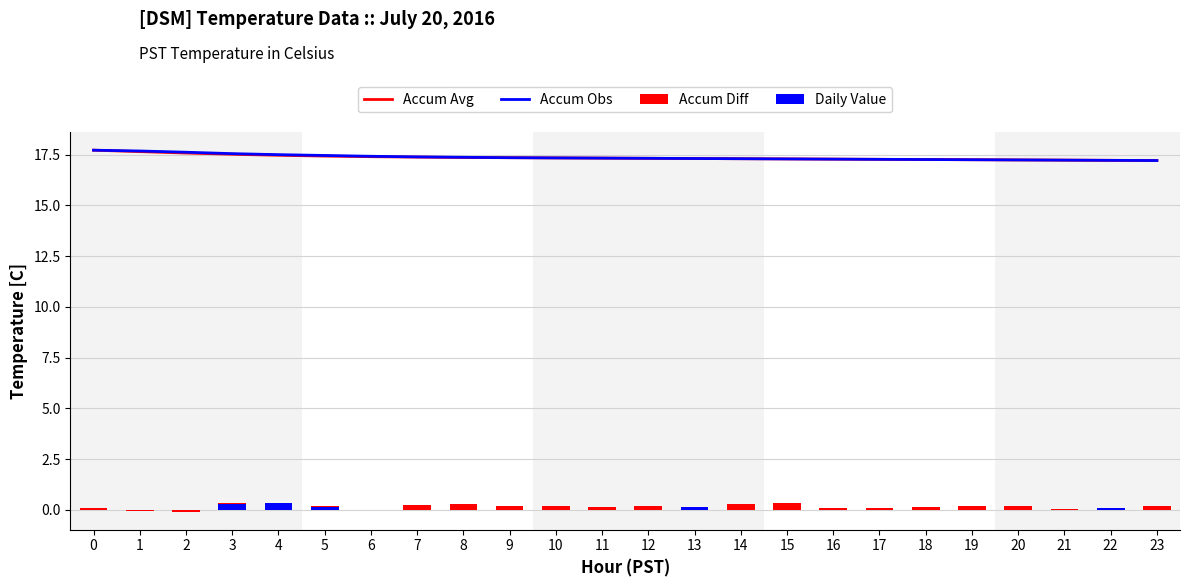

What is the difference between the Accum Diff values at 3 and 13?

0.2